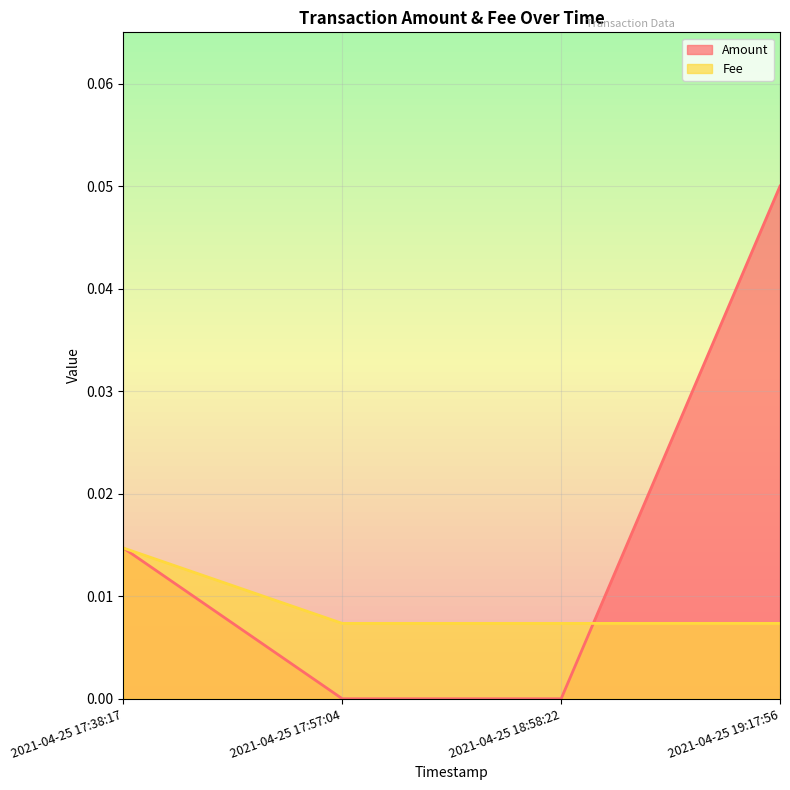

After their last crossing, which series has the higher values: Fee or Amount?

Amount